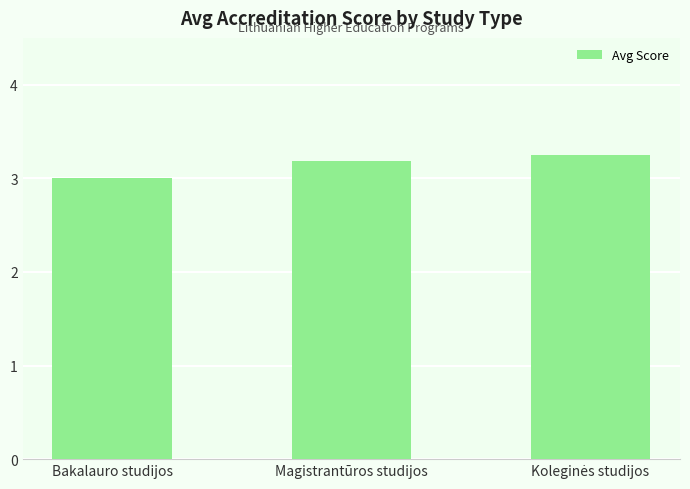

How many data points are above 3?

2